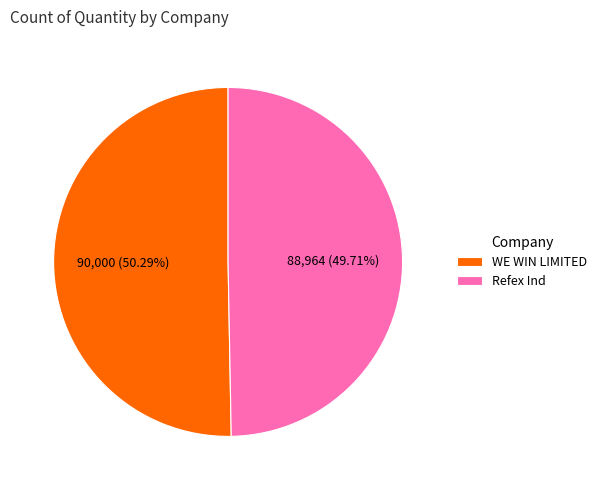

True or false: WE WIN LIMITED accounts for 44% of the total.

False